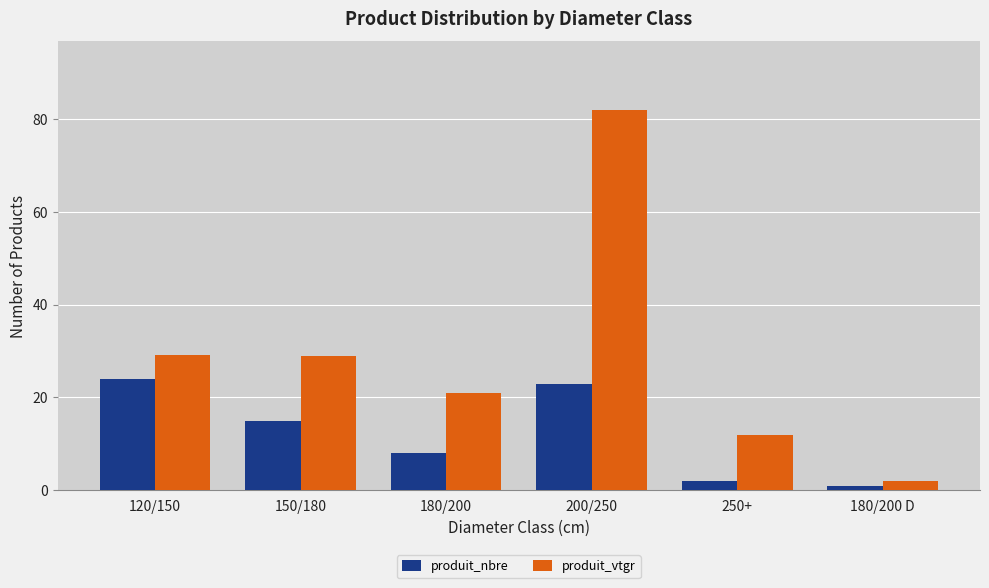

What is the maximum value shown in the chart?

81.9